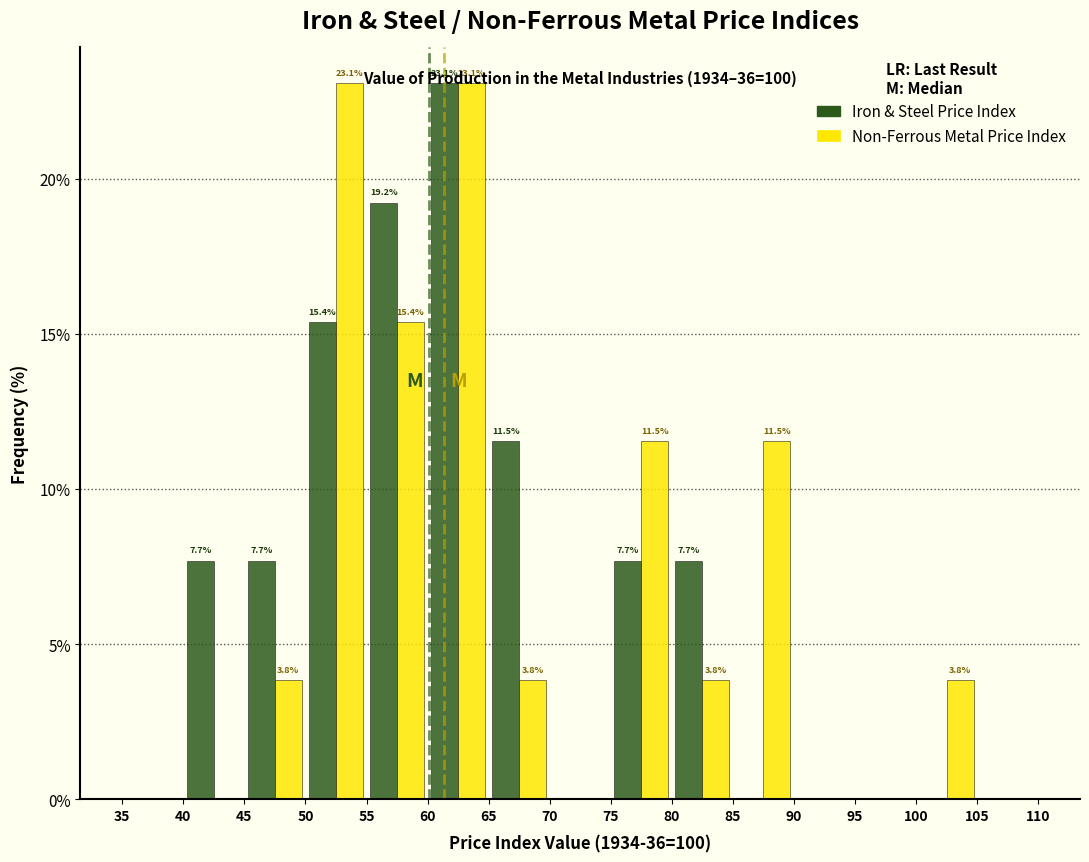

In the Iron & Steel Price Index series, which range on the x-axis has the tallest bar?

60 to 65